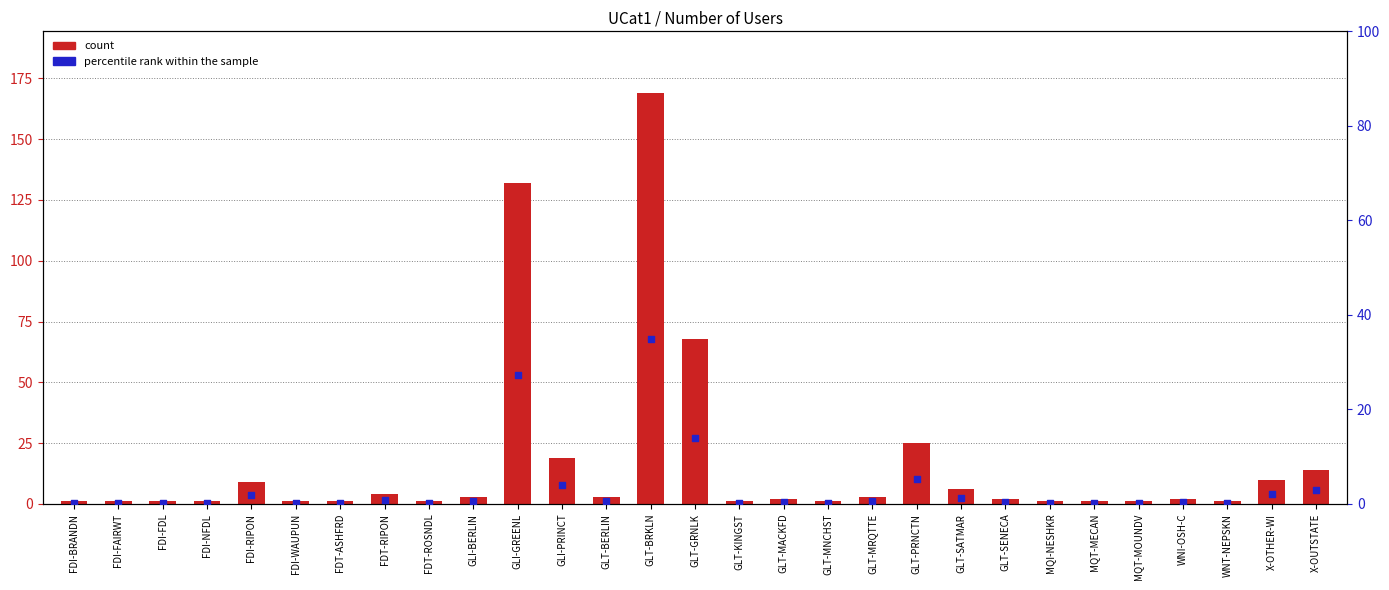

Which series has the widest spread of Y values?

count